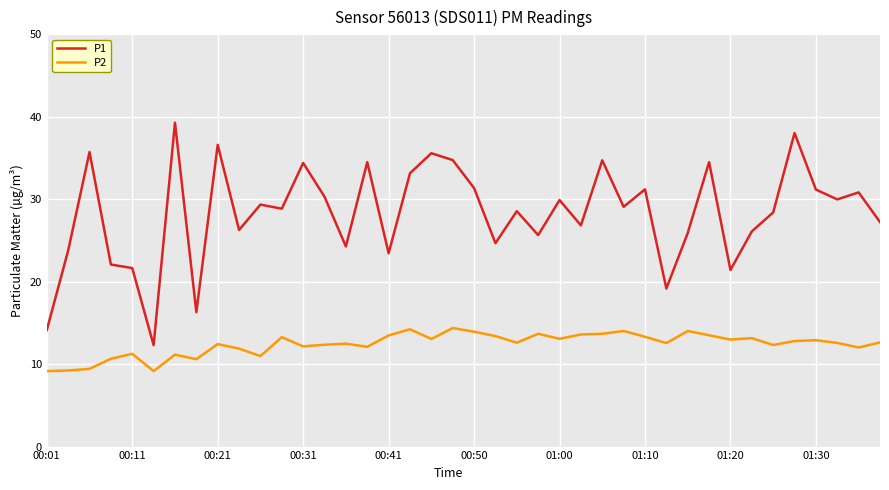

In P1, how many points are lower than both neighbors (excluding endpoints)?

13